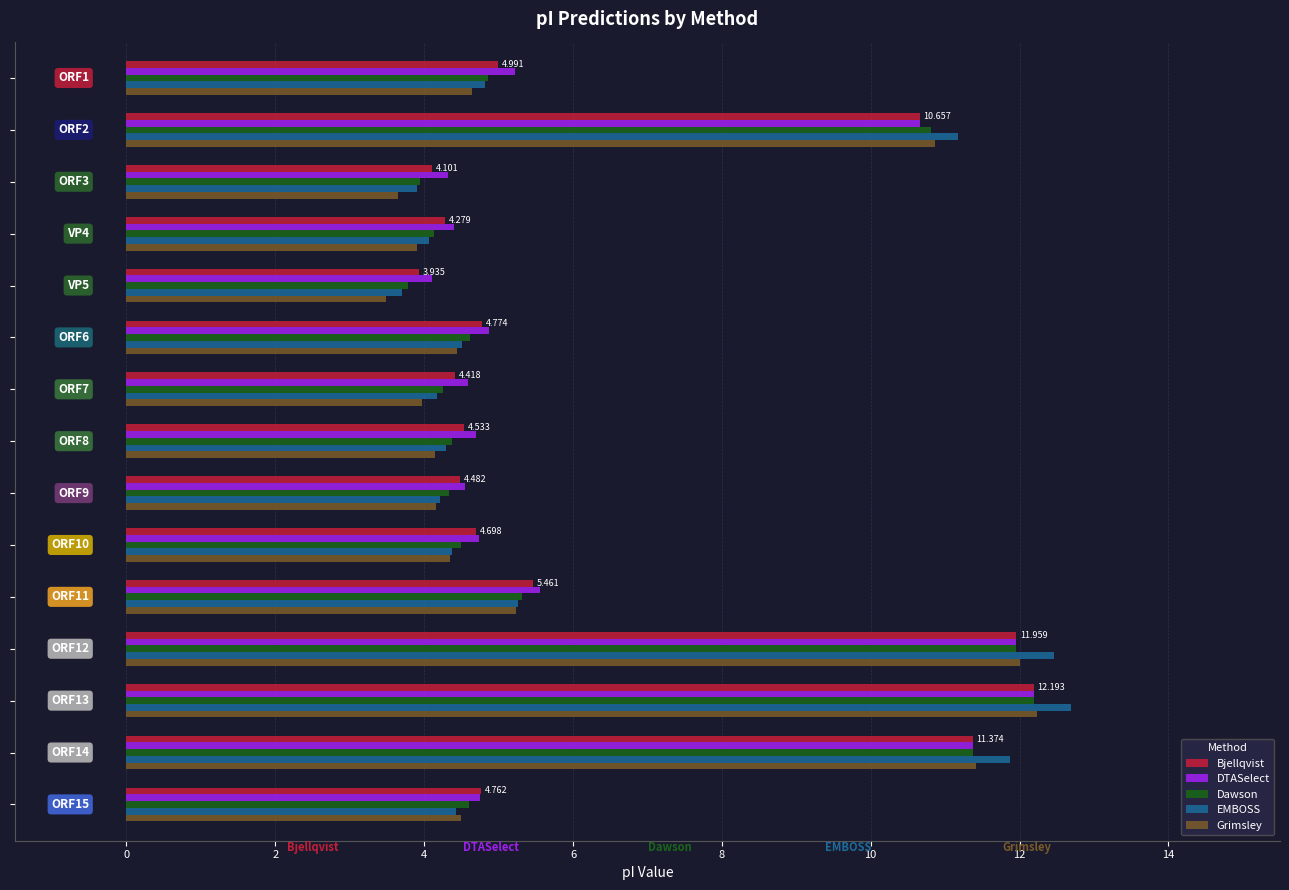

Which series has the largest range (max minus min)?

EMBOSS